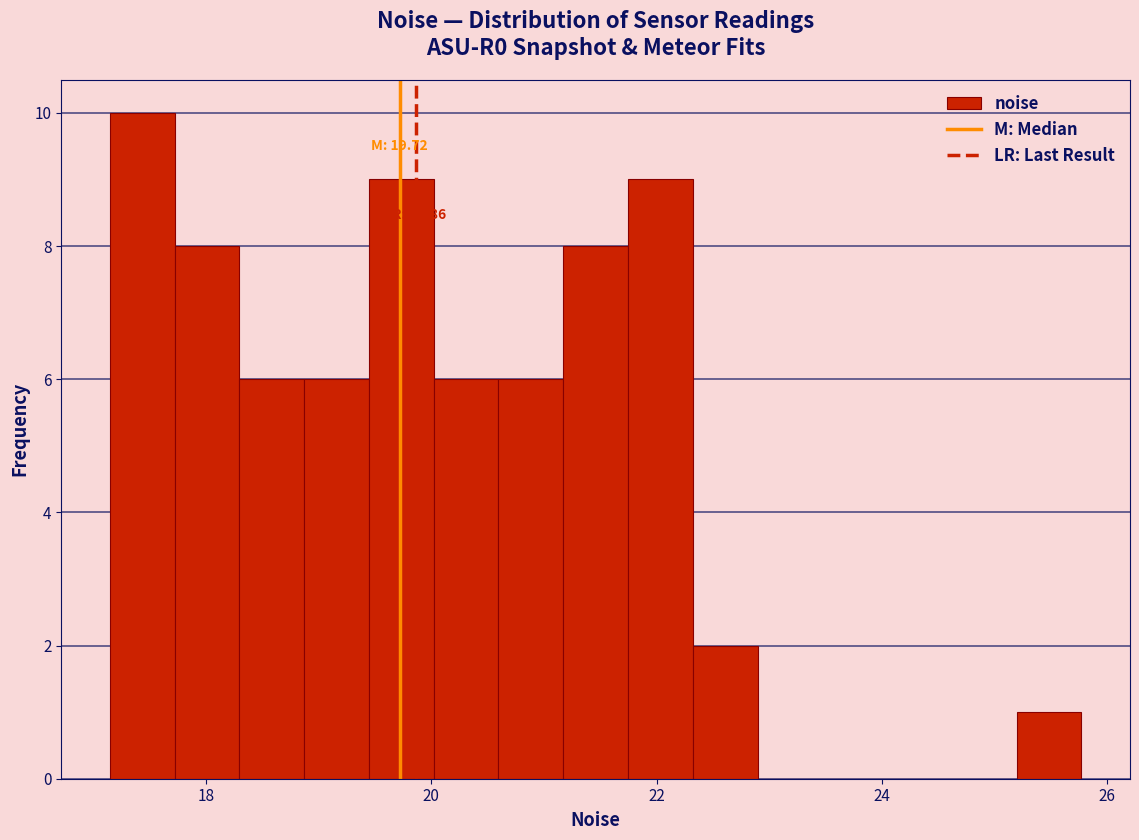

Around what value on the x-axis is the tallest bar? Give the approximate position of its centre, as read against the axis.

17.4